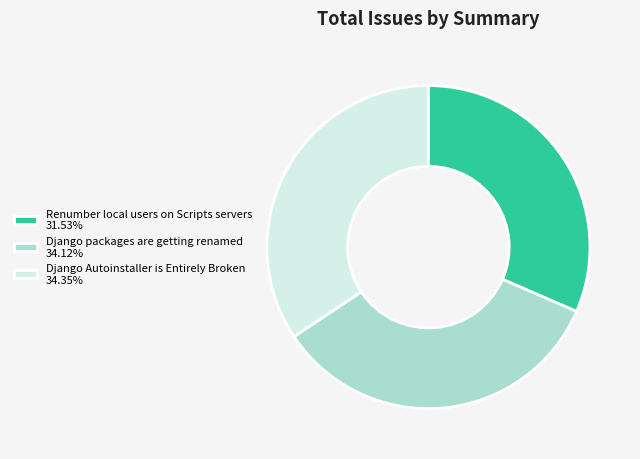

True or false: Django Autoinstaller is Entirely Broken accounts for 34% of the total.

True